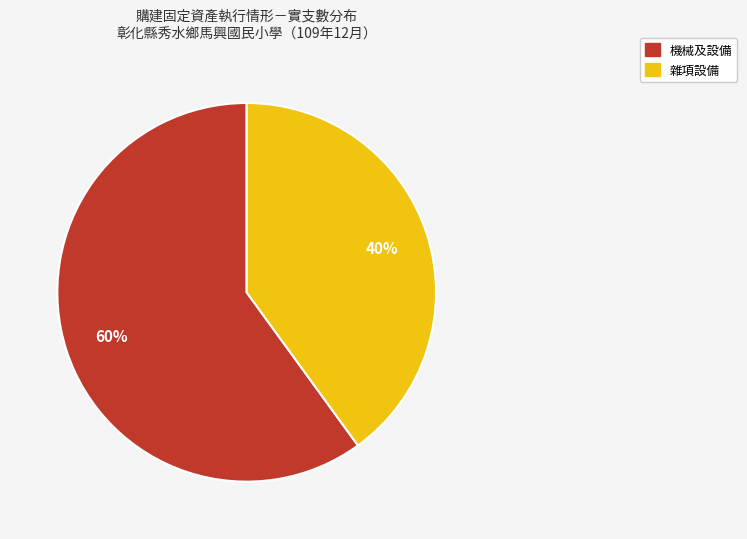

To the nearest percent, what portion does 機械及設備 represent?

60%